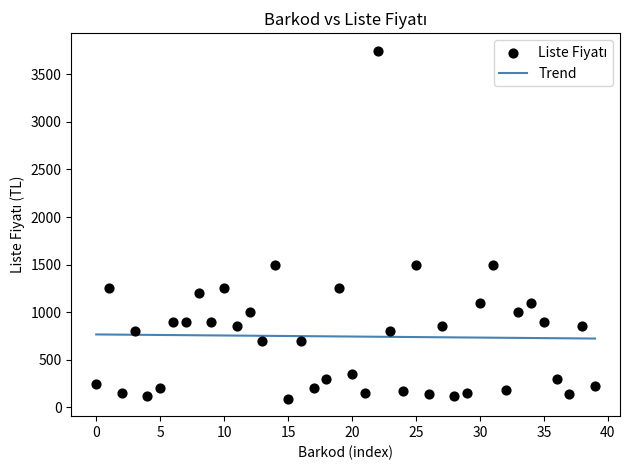

What is the range of Y values (max minus min)?

3660